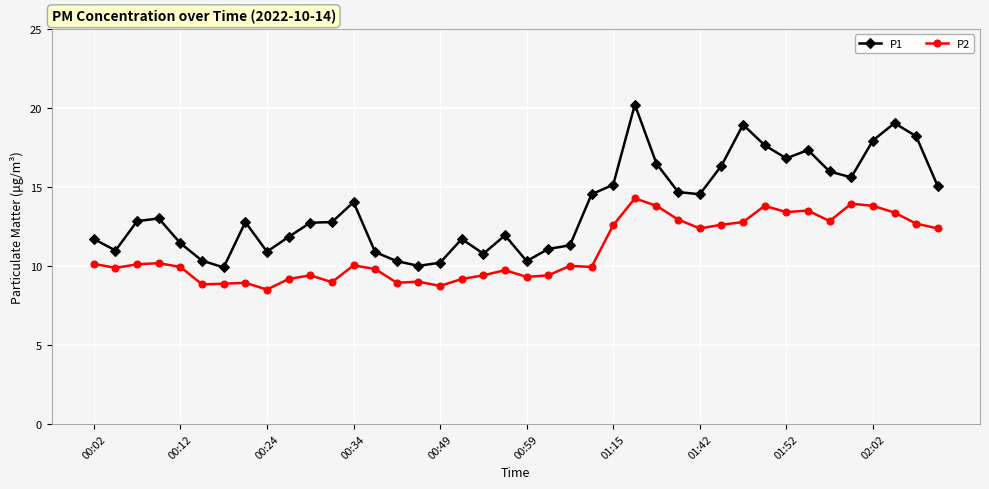

How many distinct data groups are displayed?

2